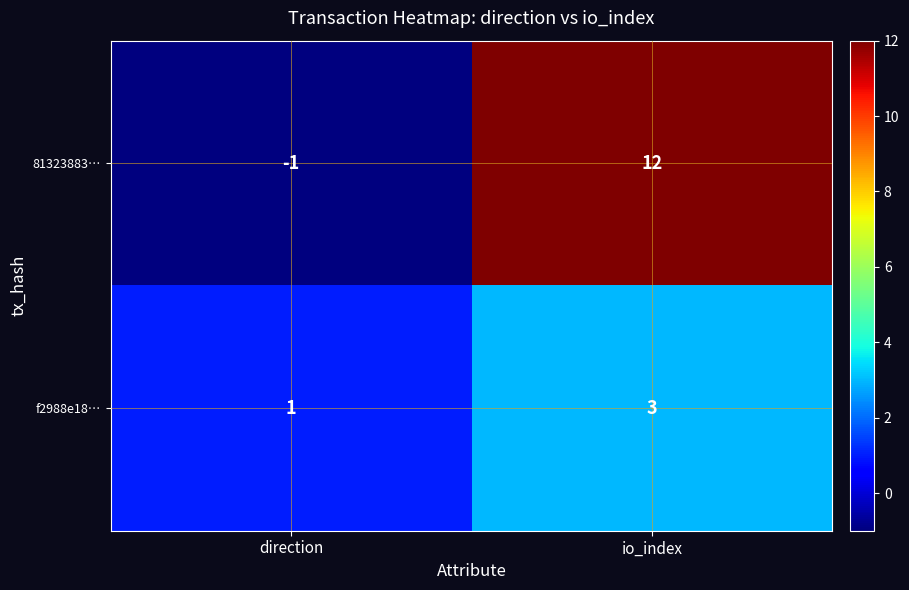

The 81323883… series shows -2 at direction. True or false?

False